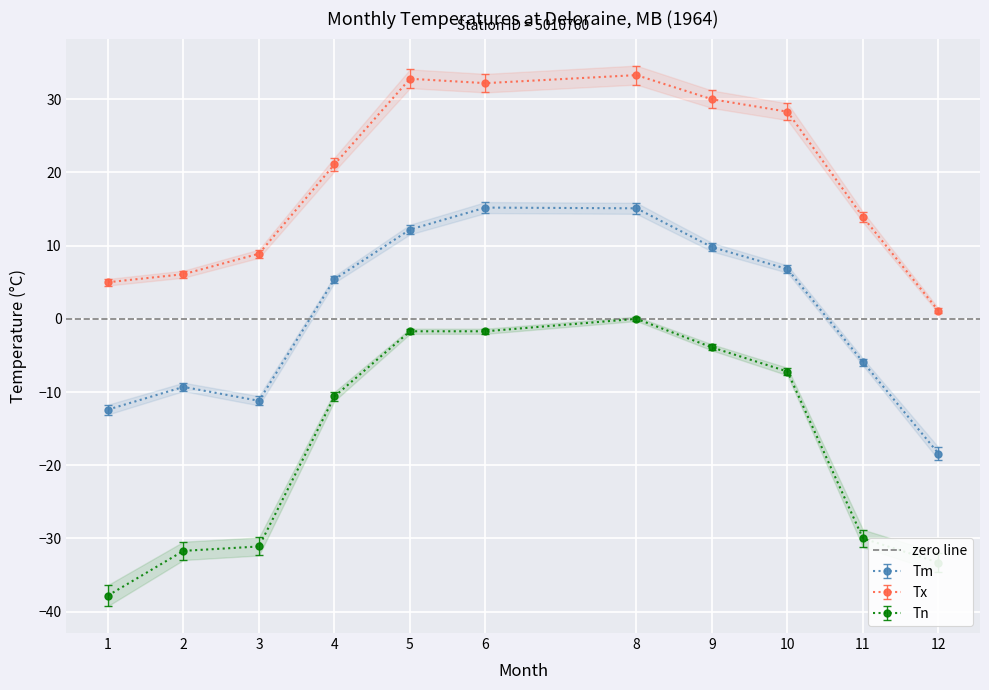

How many categories are shown in the chart?

11